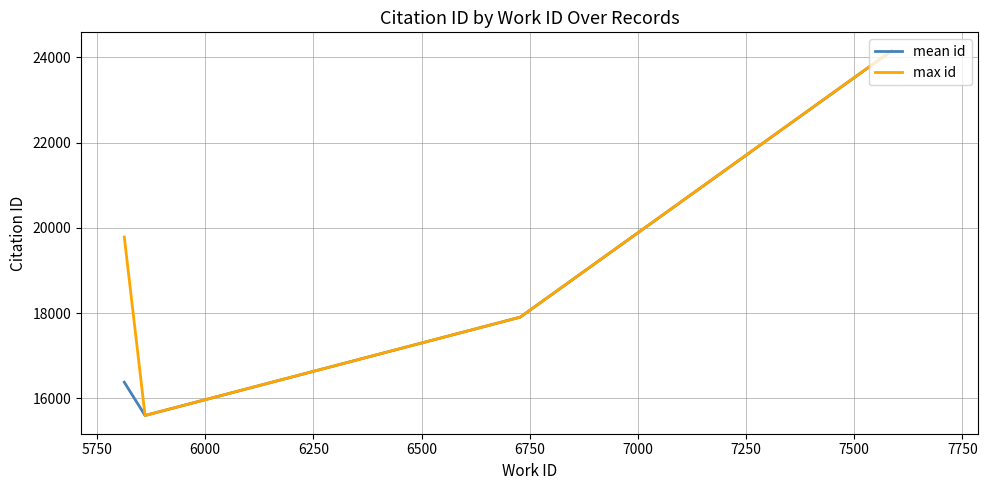

List the series in order of their overall mean, lowest first.

mean id, max id